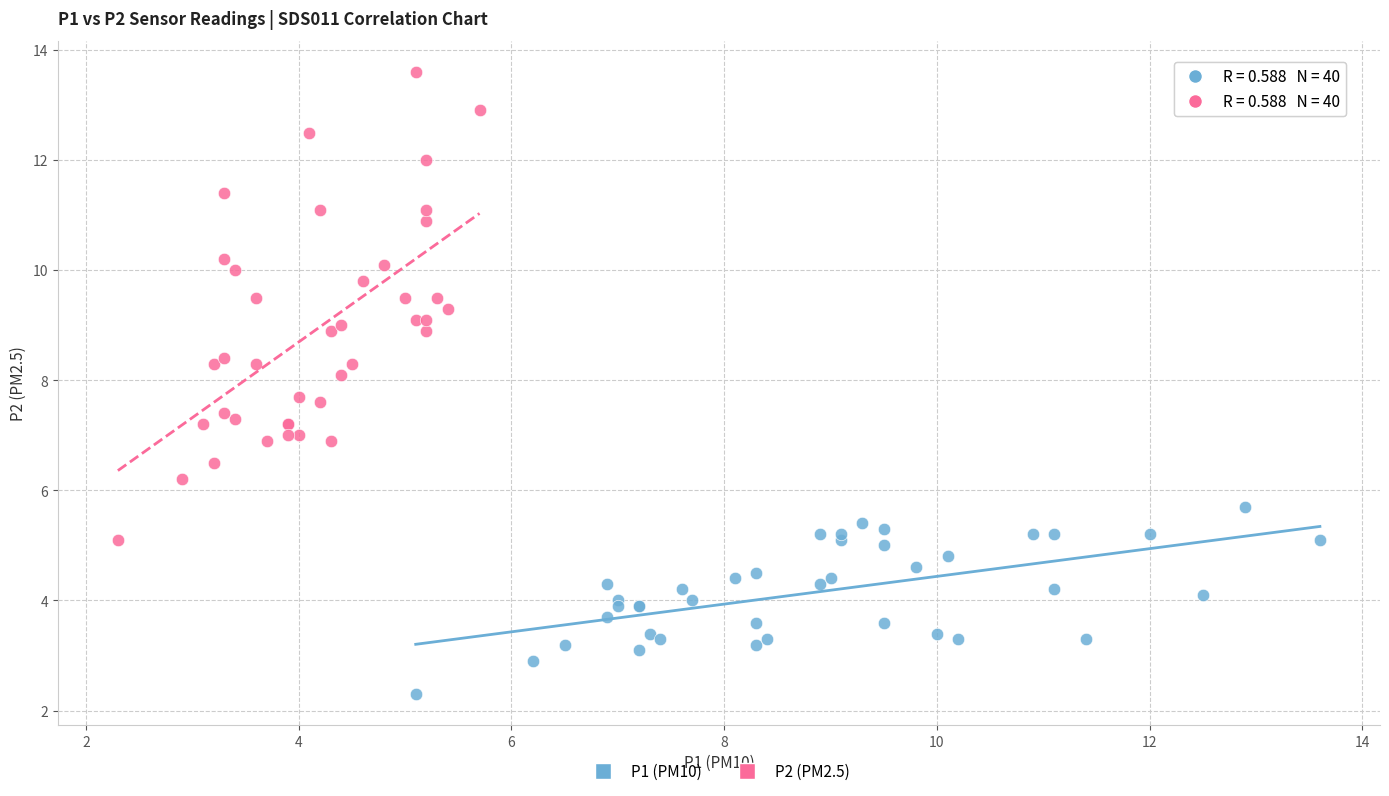

Which series contains the lowest Y value?

P1 (PM10)